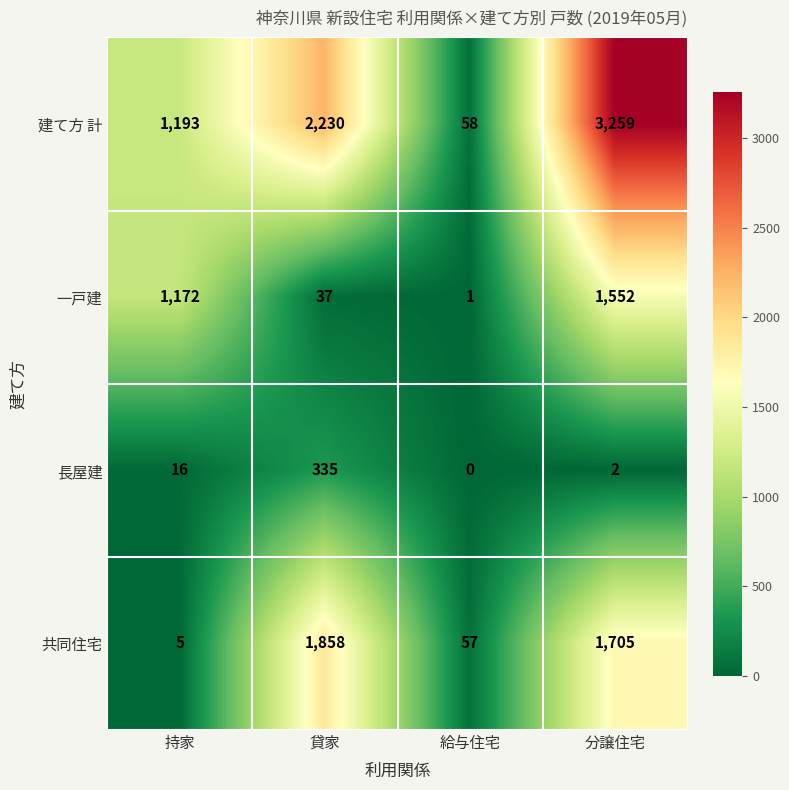

Reading right to left, extract all data points from this chart.

建て方 計: 分譲住宅=3259	給与住宅=58	貸家=2230	持家=1193
一戸建: 分譲住宅=1552	給与住宅=1	貸家=37	持家=1172
長屋建: 分譲住宅=2	給与住宅=0	貸家=335	持家=16
共同住宅: 分譲住宅=1705	給与住宅=57	貸家=1858	持家=5